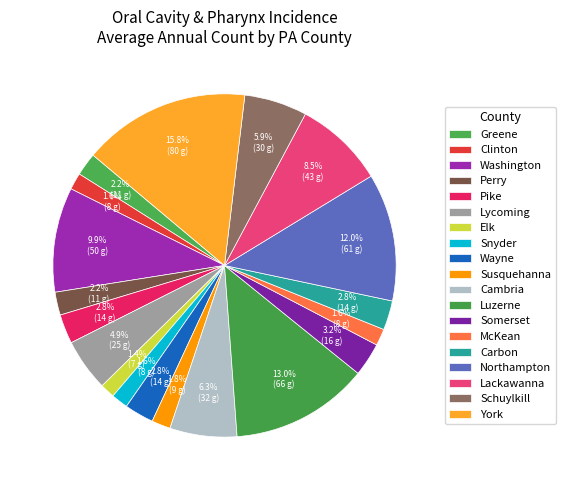

Count the number of slices in the pie.

19